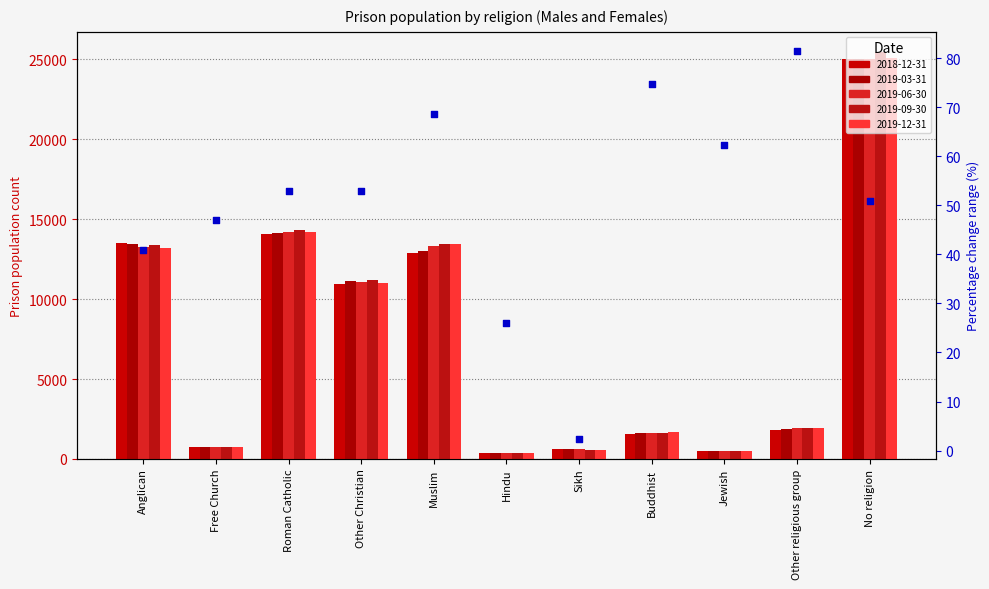

Approximately how many times larger is the value at Free Church compared to No religion?

0.9